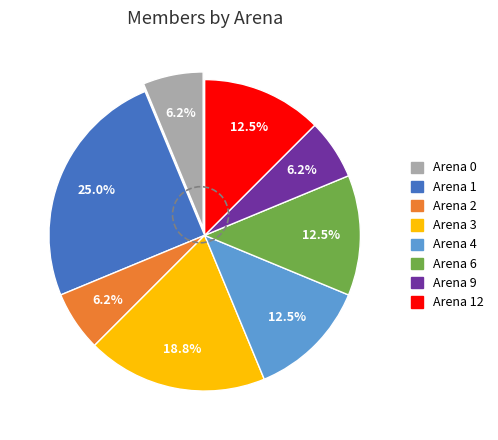

To the nearest percent, what is the difference between the largest and smallest slice percentages?

19%